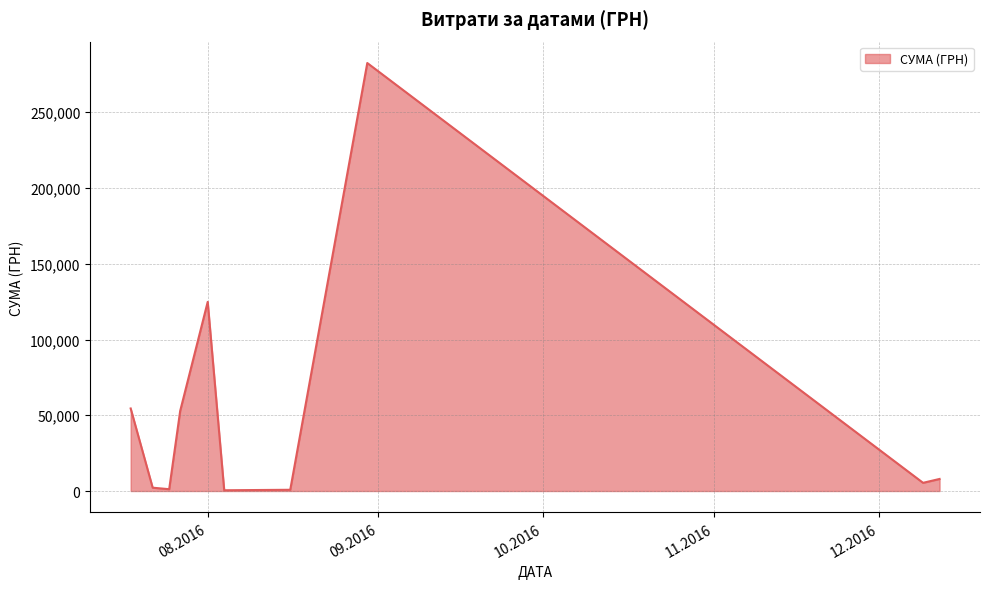

True or false: the data has more than 0 interior local peaks.

True